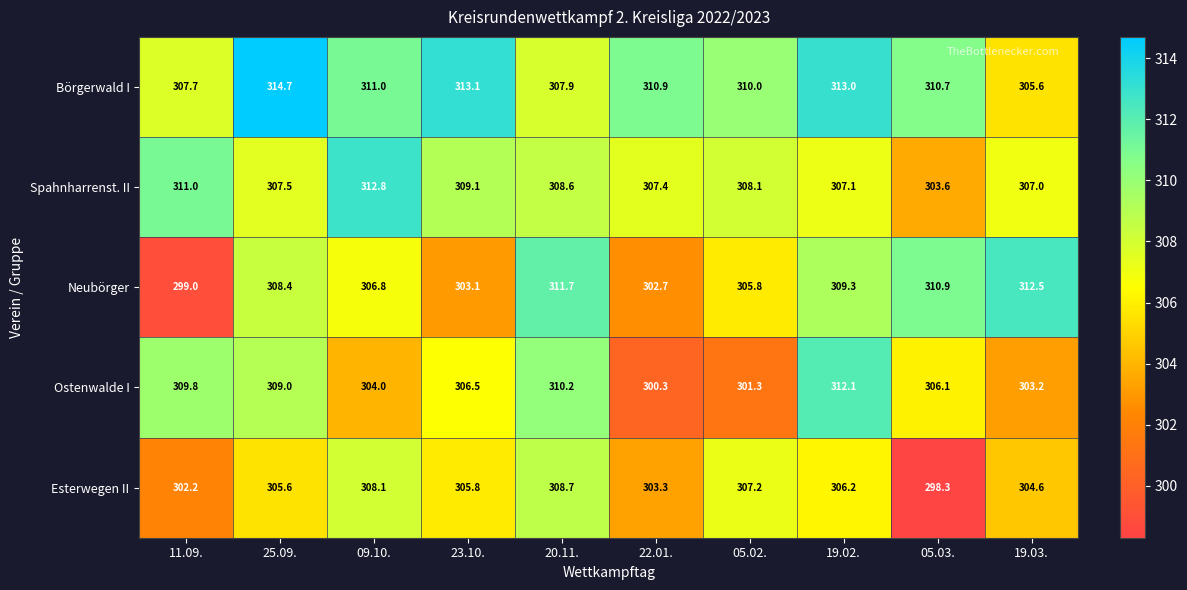

What is the spread (max minus min) of values at 05.02.?

8.7